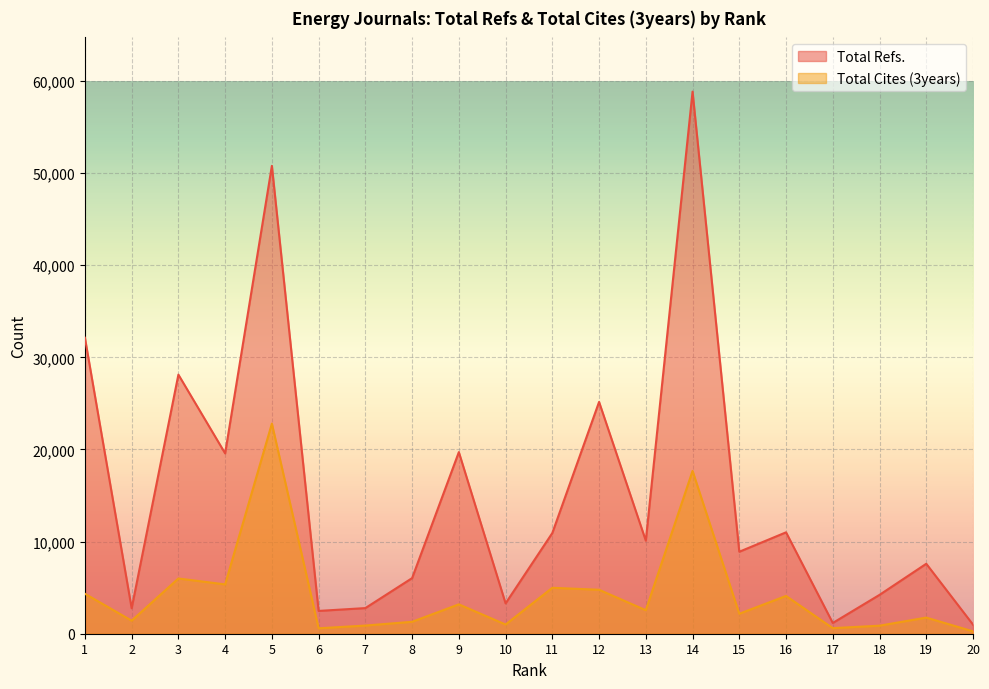

What is the greatest value displayed?

58839